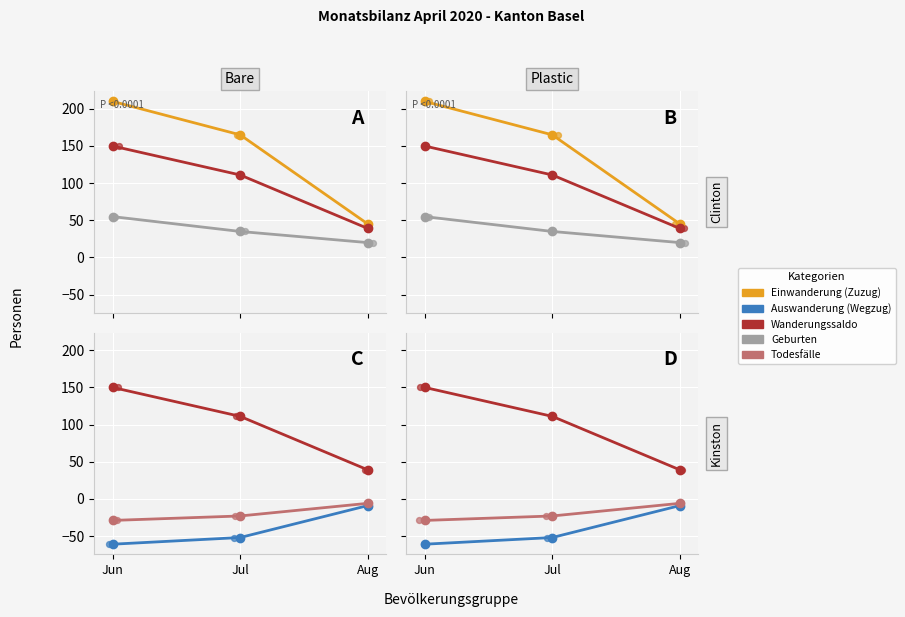

What are all the series names shown in the legend?

Einwanderung (Zuzug), Wanderungssaldo, Geburten, Auswanderung (Wegzug), Todesfälle